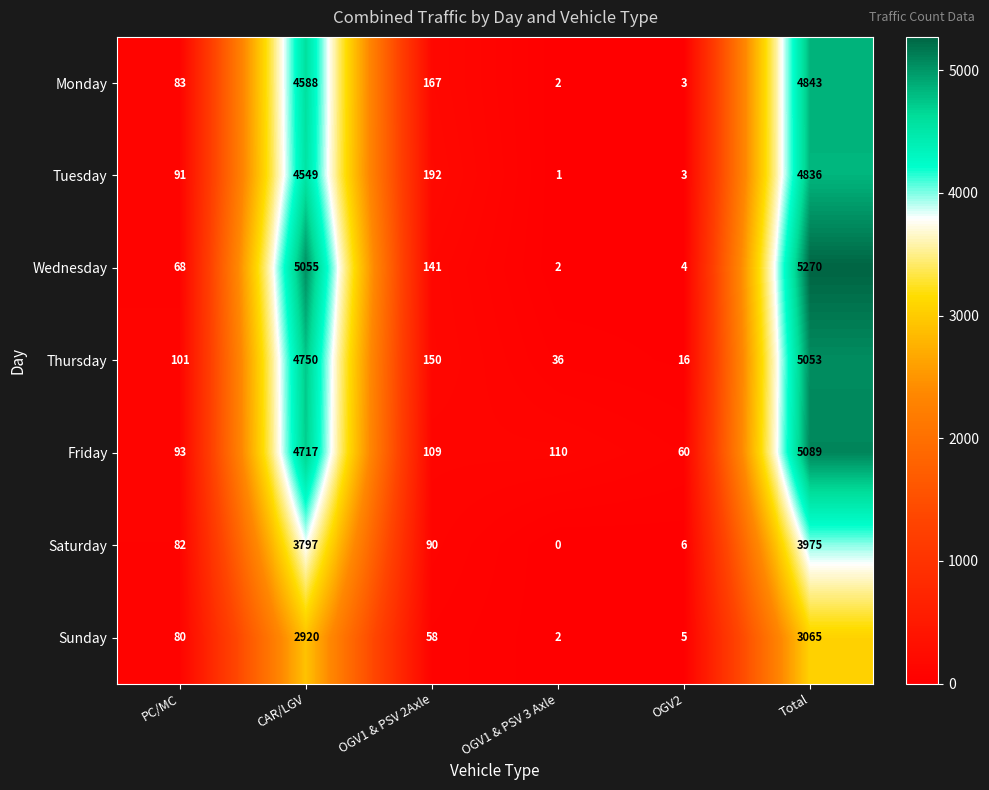

What is the spread (max minus min) of values at PC/MC?

33